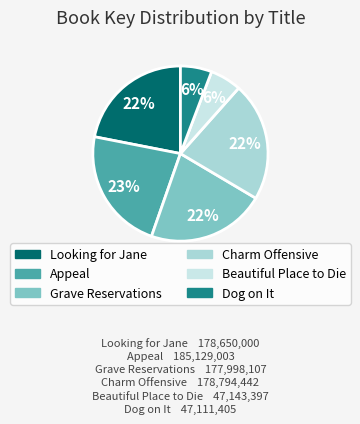

Which has a higher value, Charm Offensive or Appeal?

Appeal